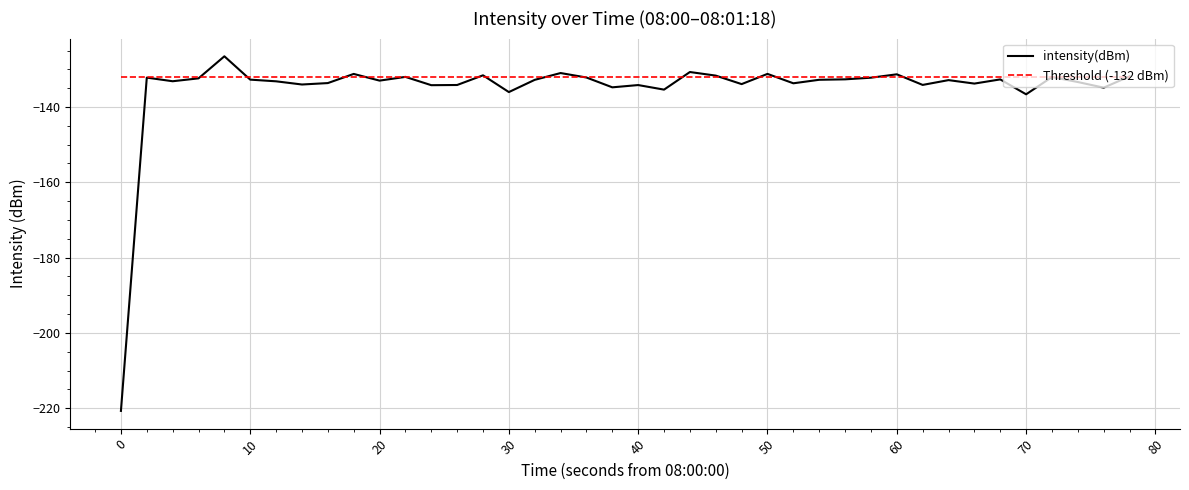

Which series has the largest range (max minus min)?

intensity(dBm)